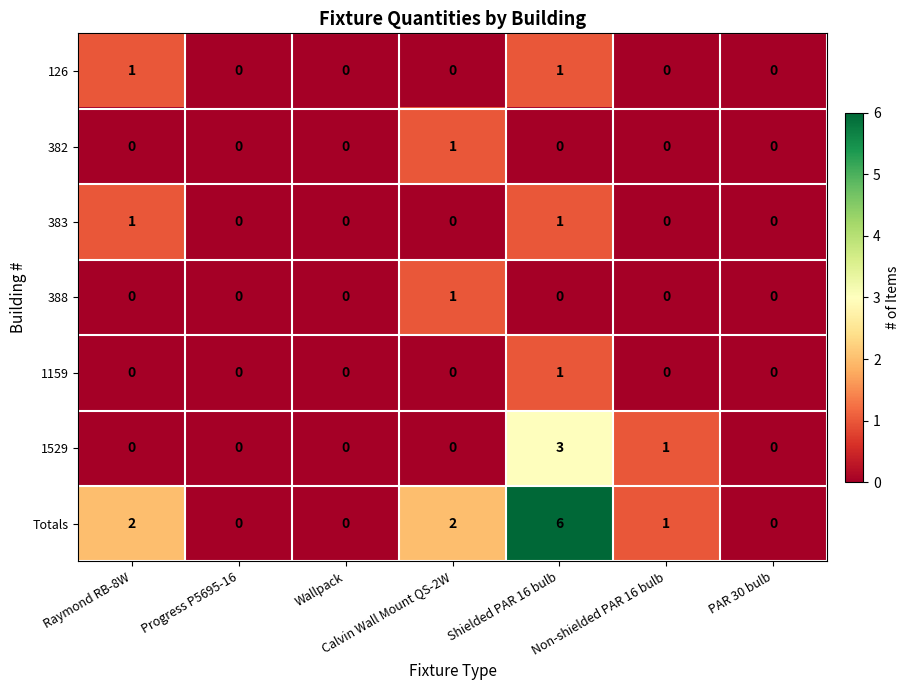

The 1529 series shows -2 at Raymond RB-8W. True or false?

False